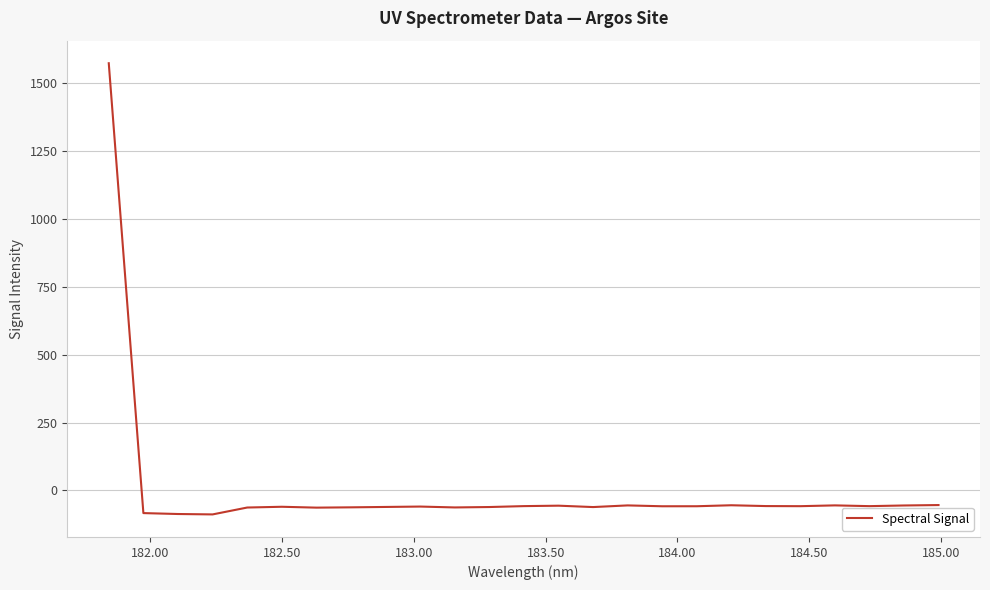

What is the smallest value displayed?

-88.2